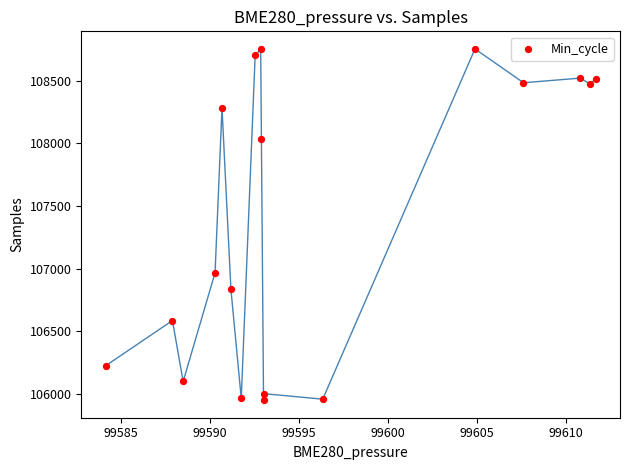

What is the range of Y values (max minus min)?

2802